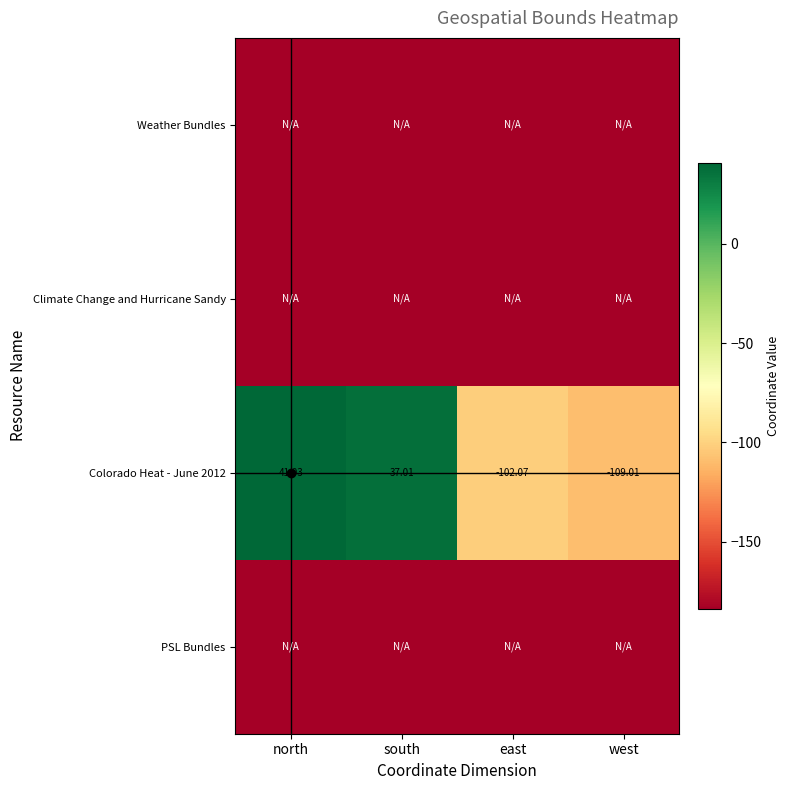

How many data points does each series have?

4